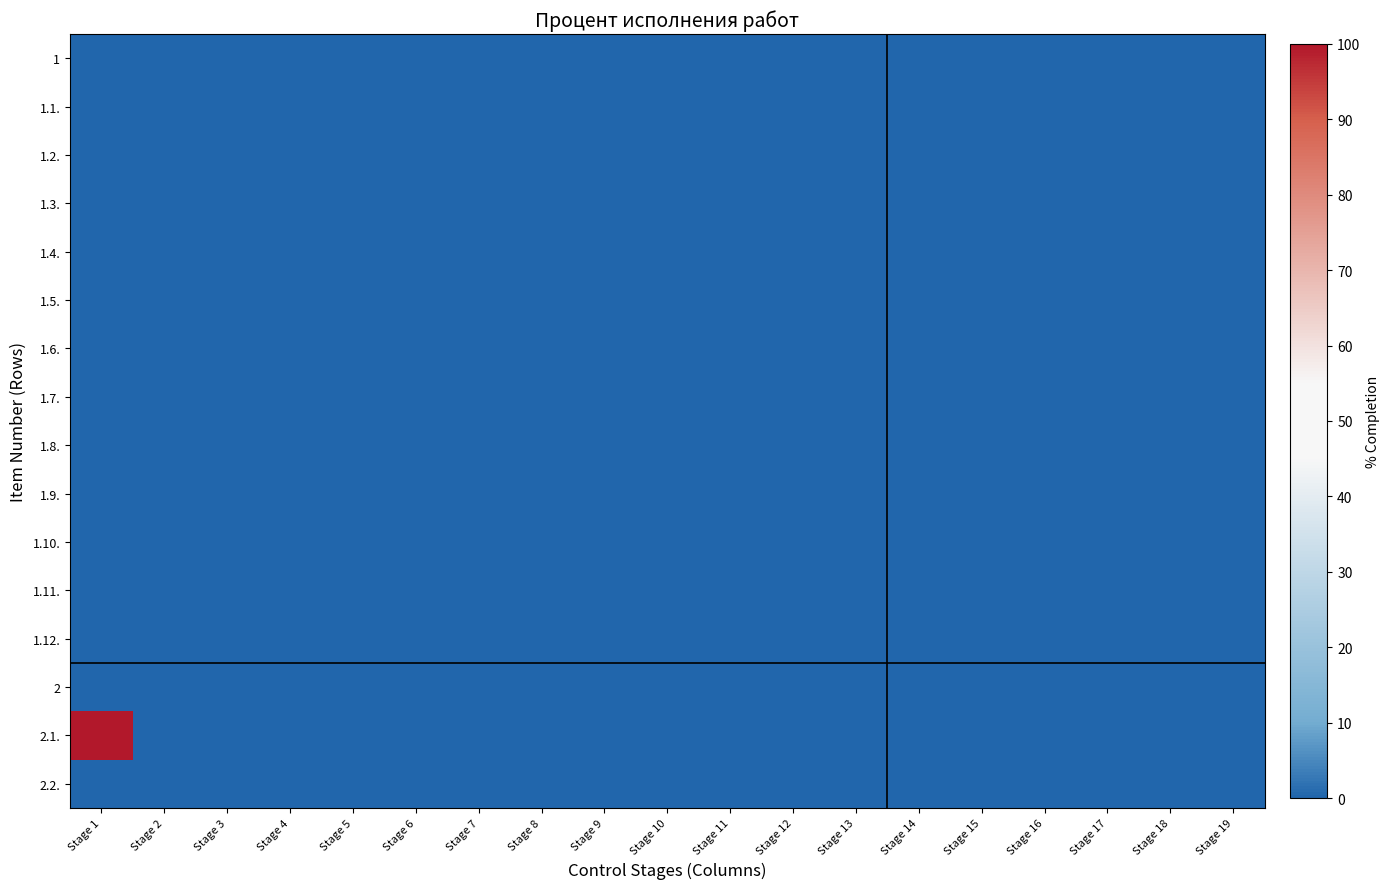

Which series has the widest spread of values?

2.1.